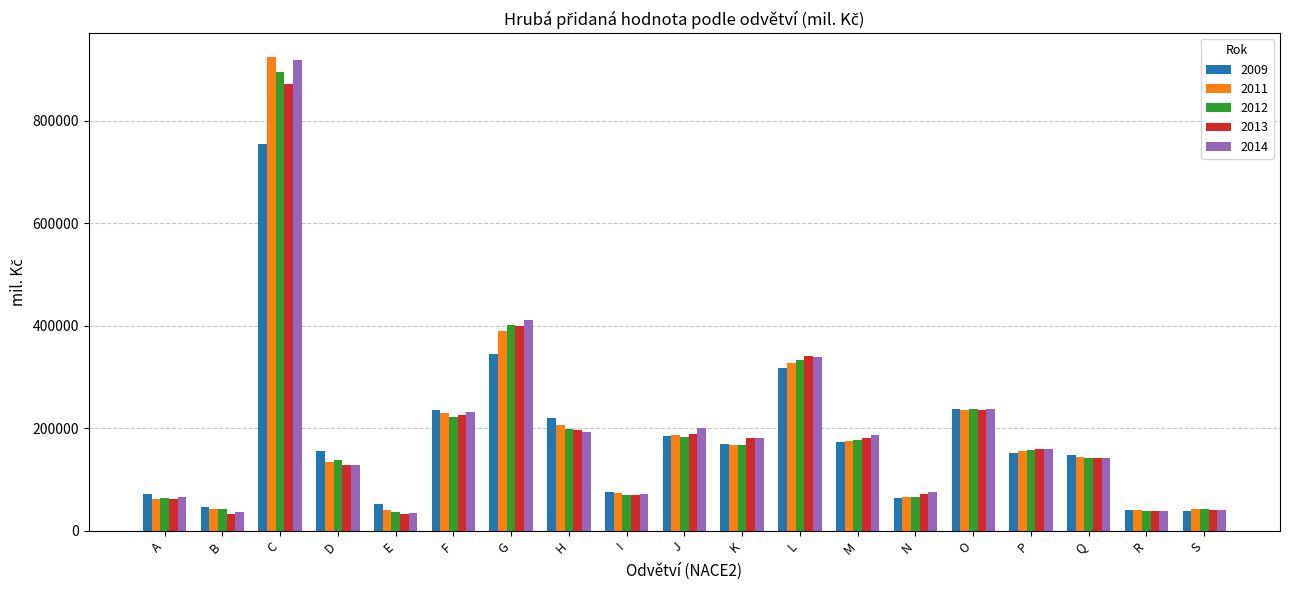

Count the number of data series in this chart.

5